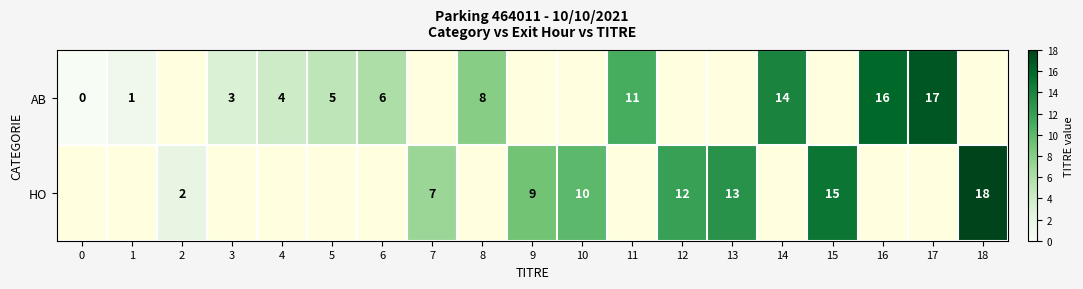

At how many categories does at least one series exceed 0?

18